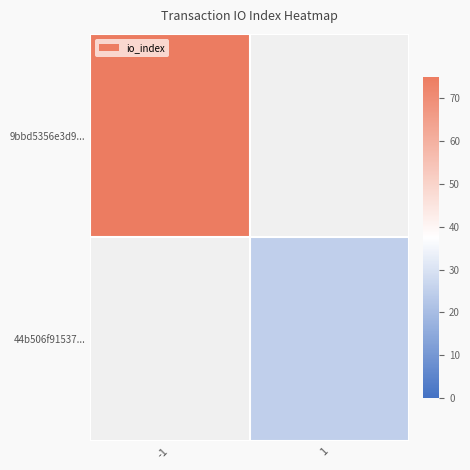

Is the value of 44b506f91537... at 1 greater than the value of 9bbd5356e3d9... at 1?

No